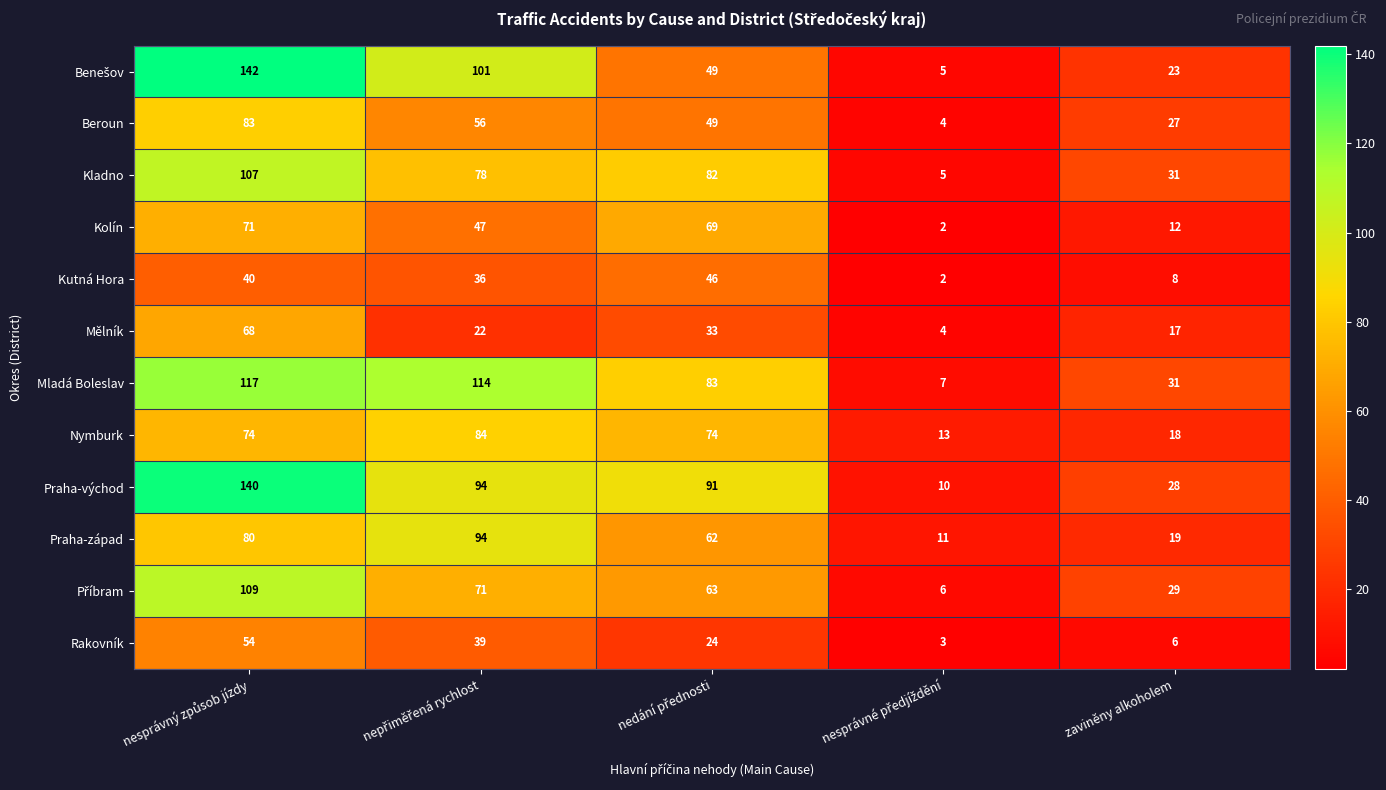

What is the average value of the Mladá Boleslav series?

70